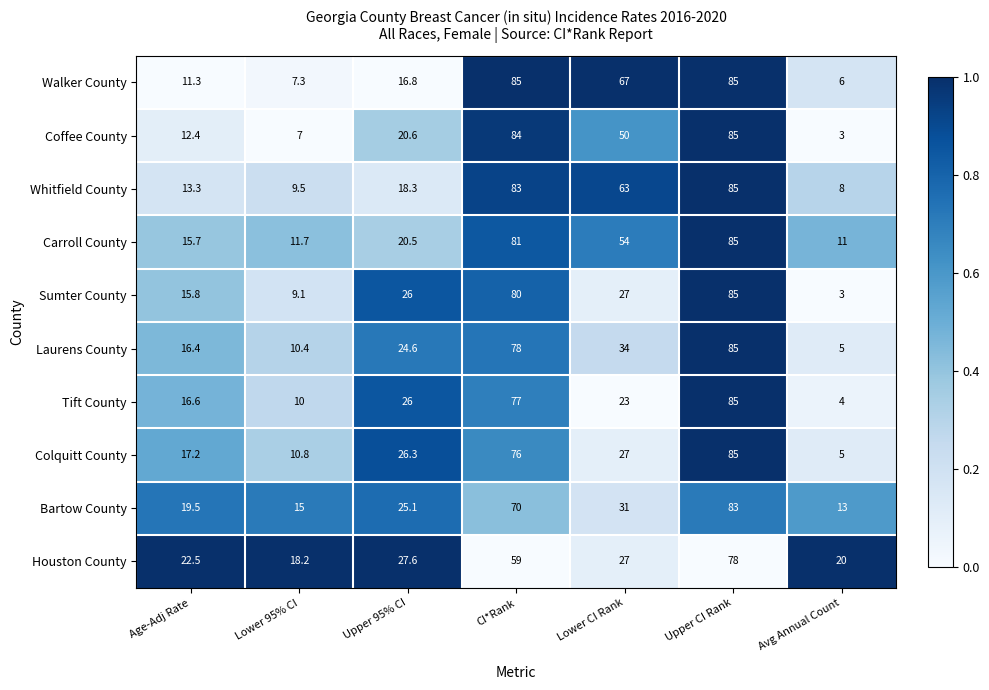

What is the highest value of the Laurens County series?

85.0